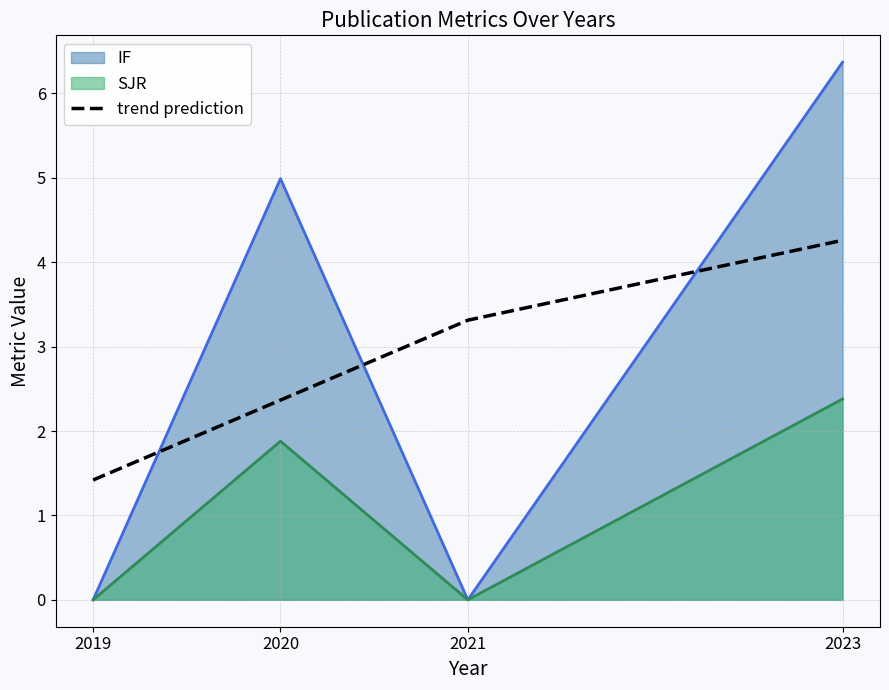

How many intersections are there between trend prediction and IF?

3